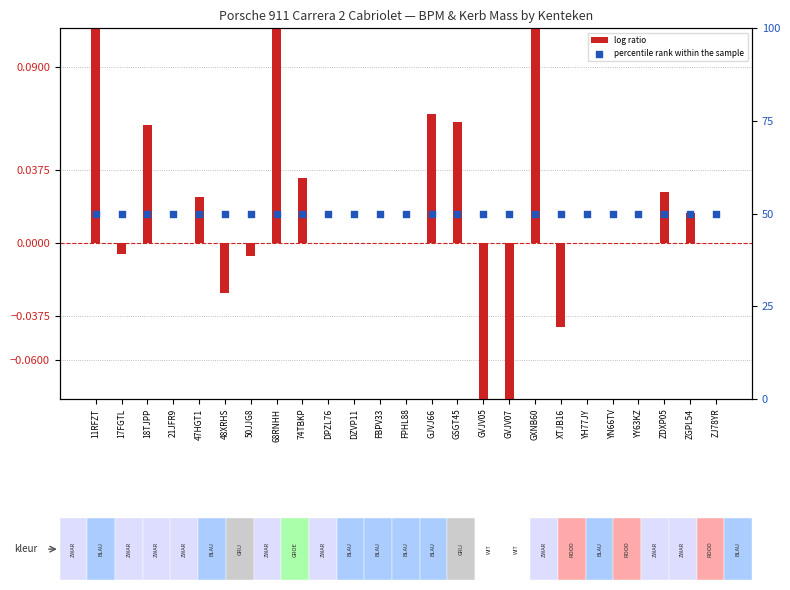

Is the value of percentile rank within the sample at ZJ78YR greater than the value of log ratio at ZJ78YR?

Yes